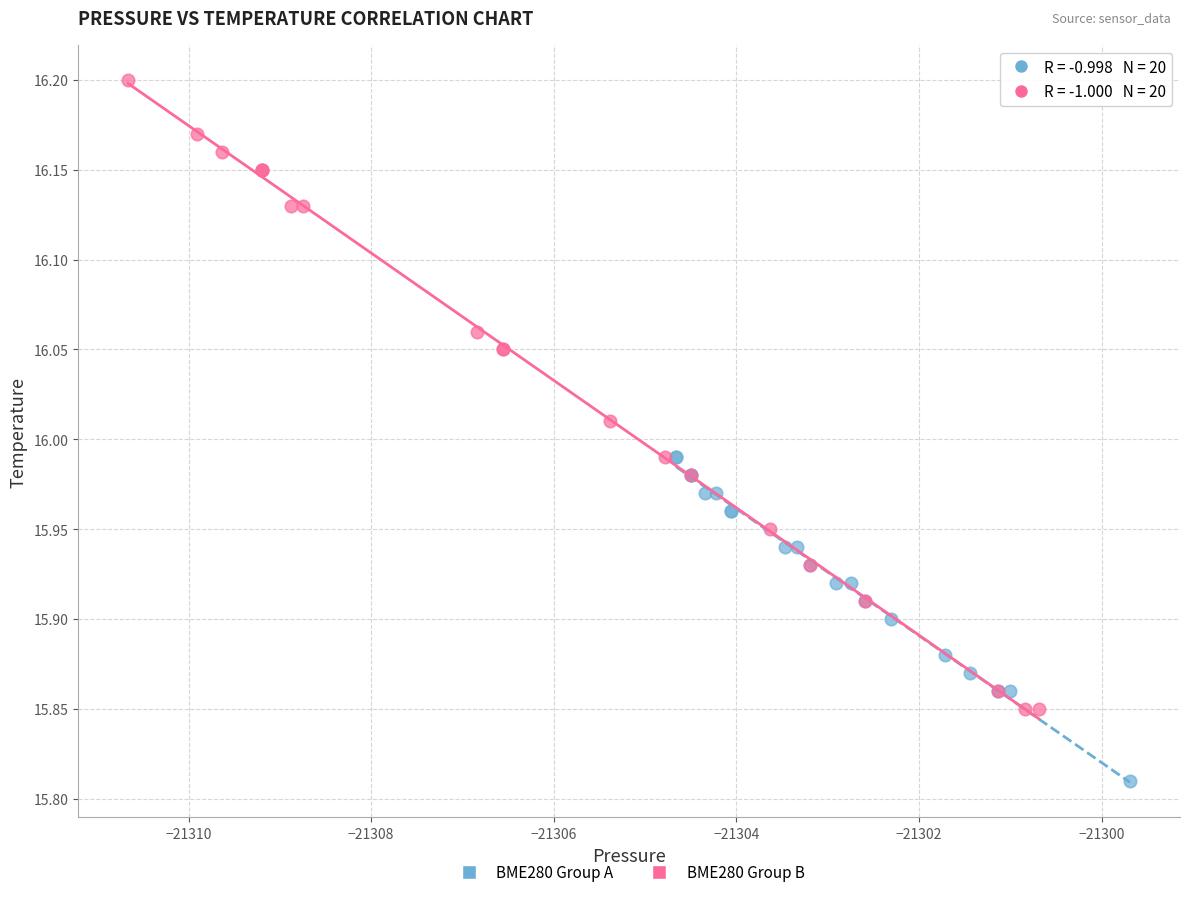

Which series reaches the maximum Y coordinate?

BME280 Group B